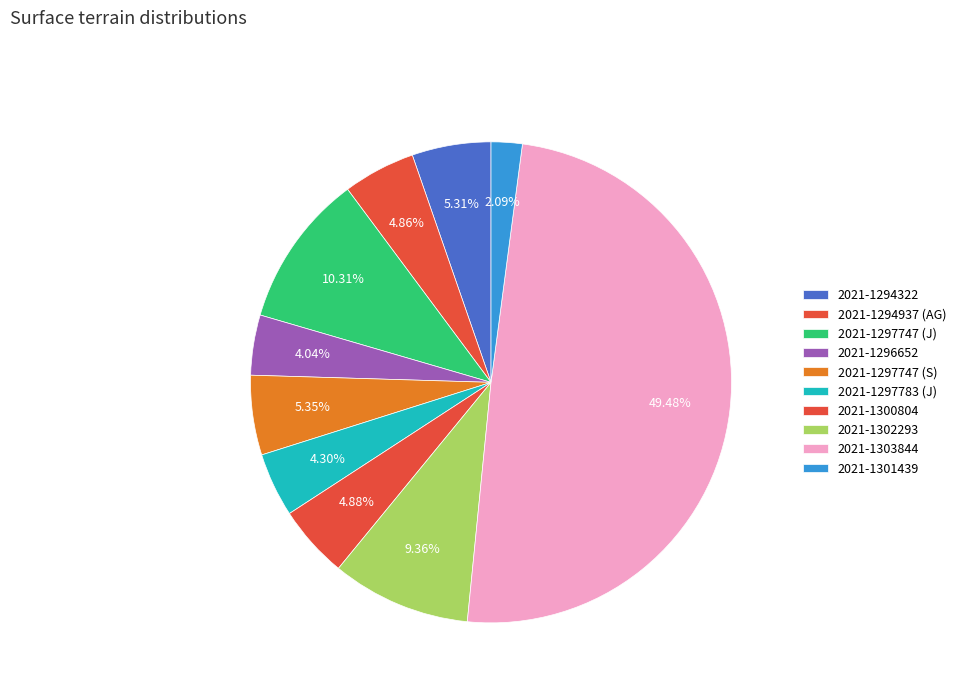

How many segments does this pie chart have?

10